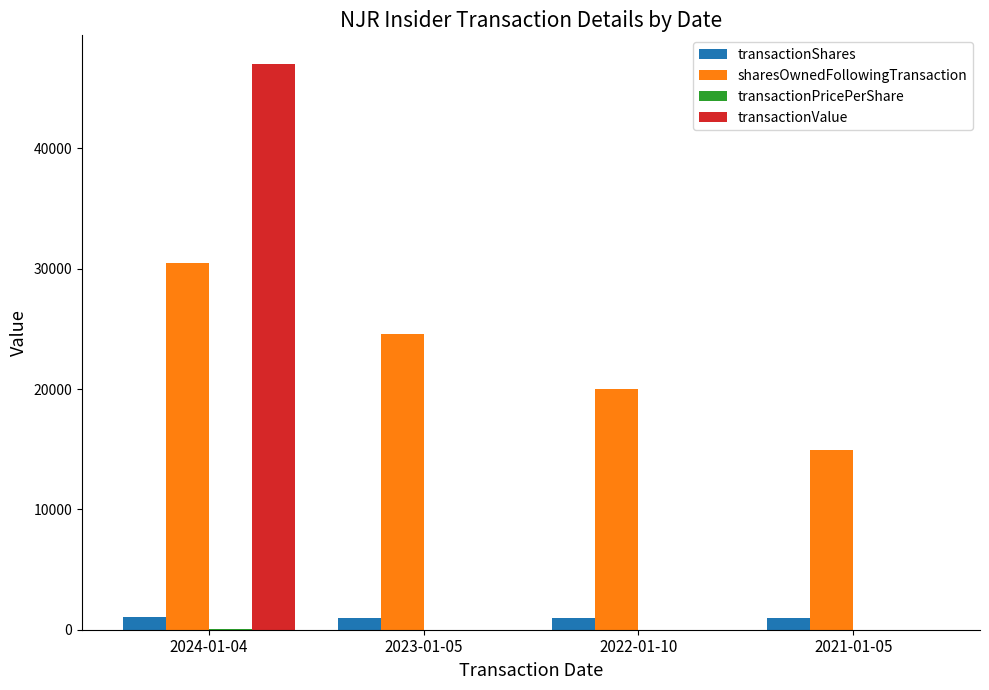

What is the sum of all transactionShares values?

3944.0